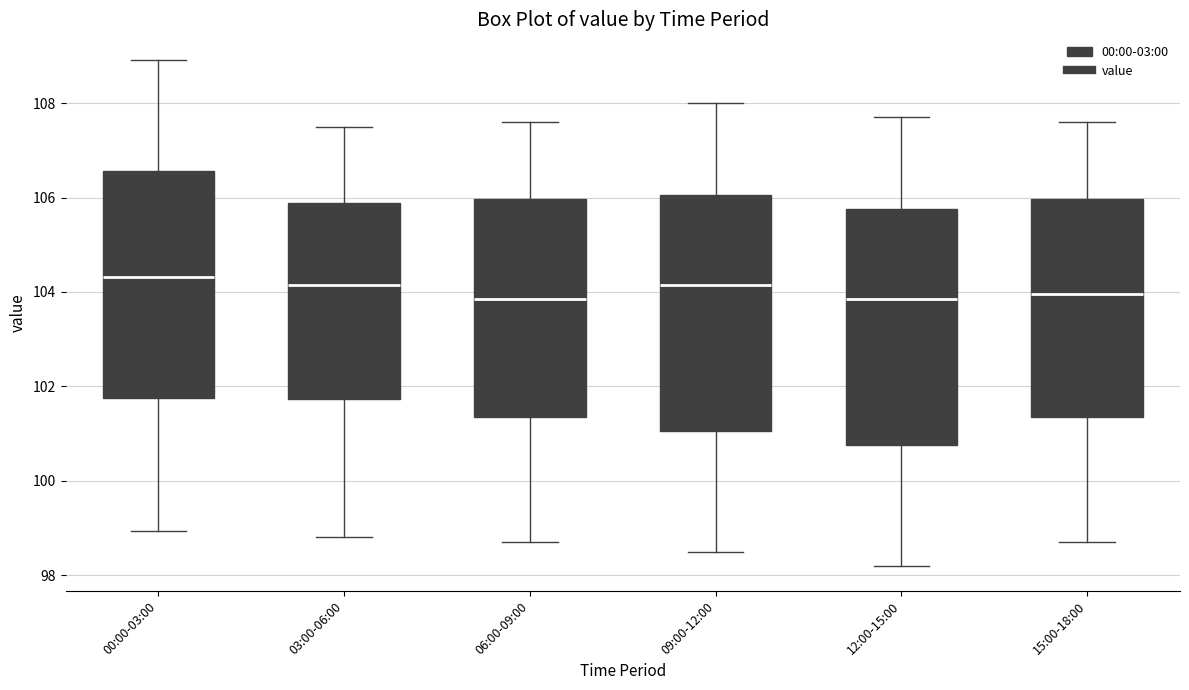

Reading left to right, transcribe this box plot: for each box, give where its median line is, the range the box spans, and where its two whiskers end, as read against the y-axis. The values are not printed on the chart, so give them approximately, as read against the axis.

00:00-03:00: median 104.4, box 101.8 to 106.6, whiskers 99.0 to 109.0
03:00-06:00: median 104.2, box 101.8 to 105.8, whiskers 98.8 to 107.6
06:00-09:00: median 103.8, box 101.4 to 106.0, whiskers 98.8 to 107.6
09:00-12:00: median 104.2, box 101.0 to 106.0, whiskers 98.6 to 108.0
12:00-15:00: median 103.8, box 100.8 to 105.8, whiskers 98.2 to 107.8
15:00-18:00: median 104.0, box 101.4 to 106.0, whiskers 98.8 to 107.6